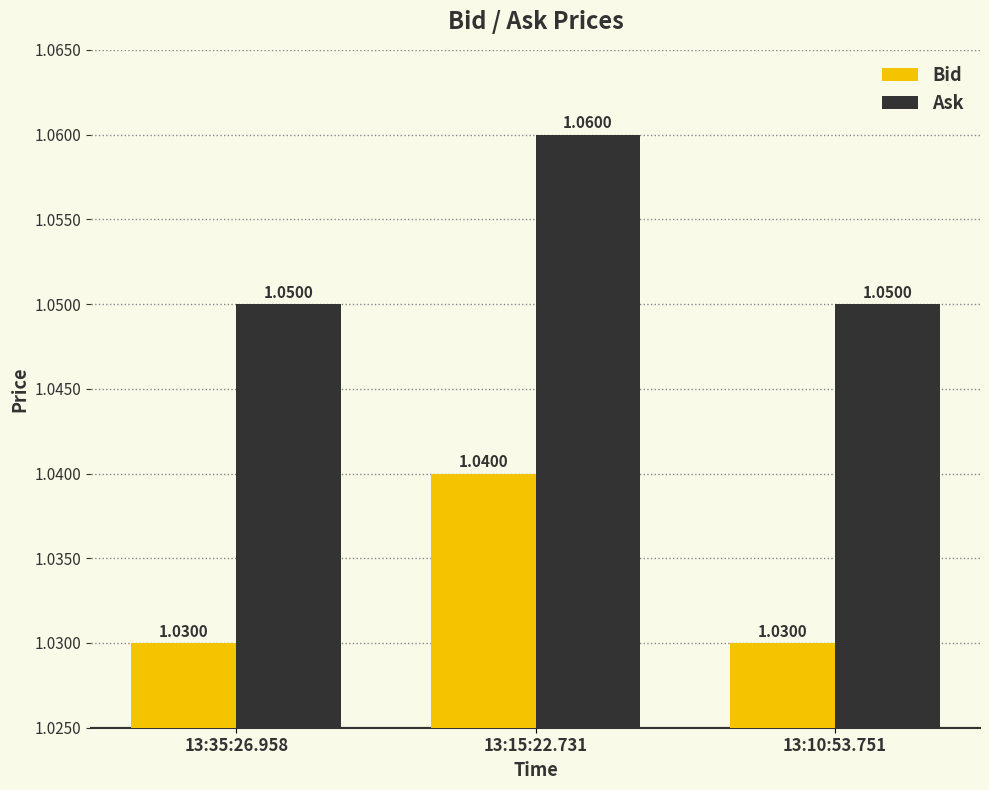

At how many categories does at least one series exceed 1?

3